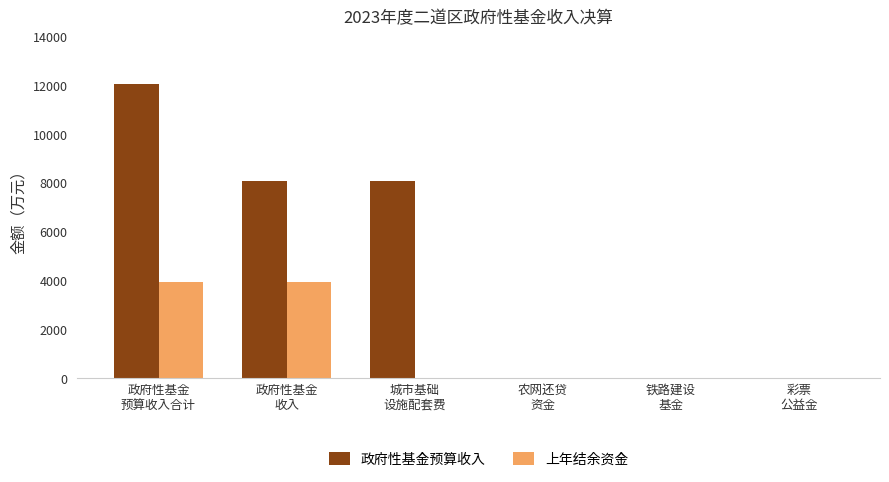

What is the difference between the 政府性基金预算收入 values at 城市基础
设施配套费 and 彩票
公益金?

8097